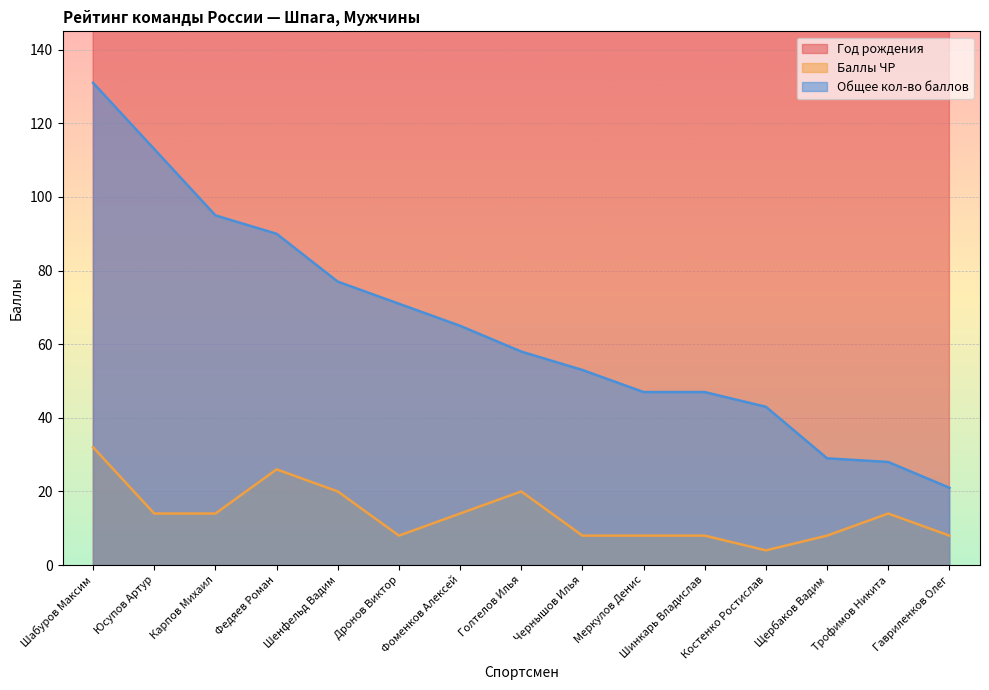

Which category has the lowest value in the Год рождения series?

Шинкарь Владислав